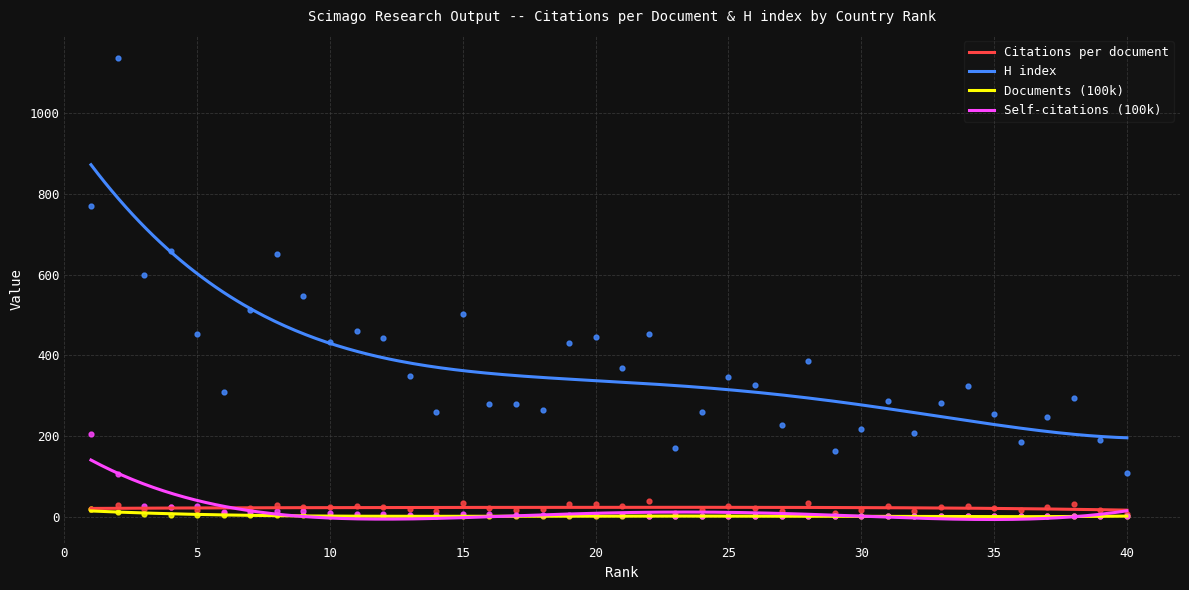

Which series has the largest total across all categories?

H index